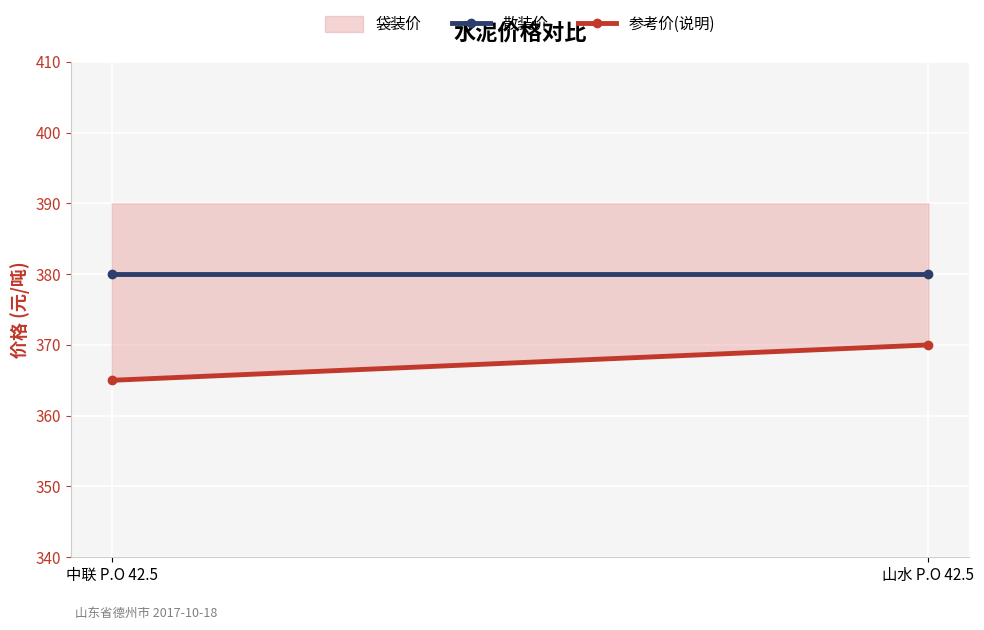

What is the label of the 1st point from the left?

中联 P.O 42.5